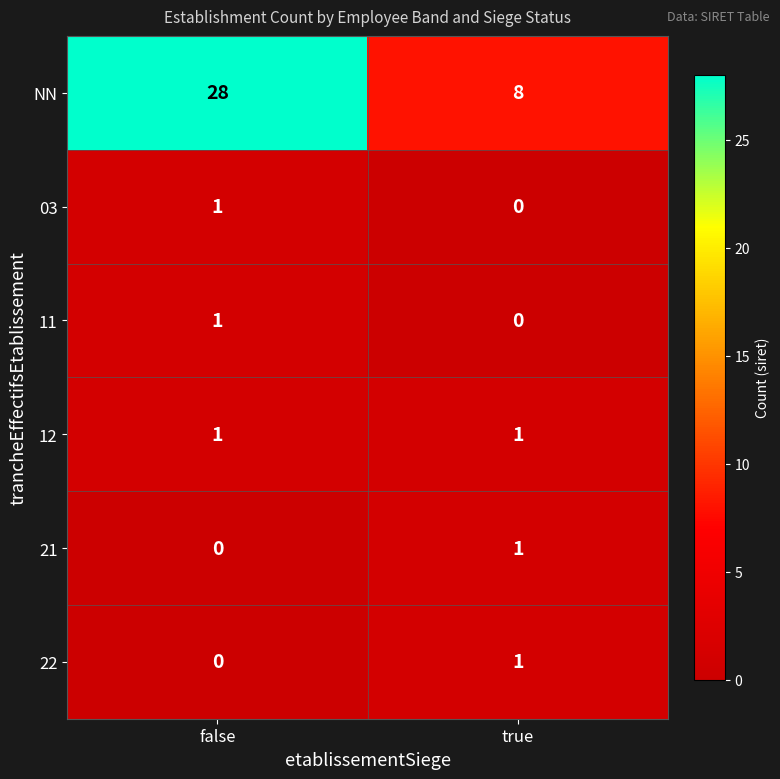

Which series has the largest range (max minus min)?

NN